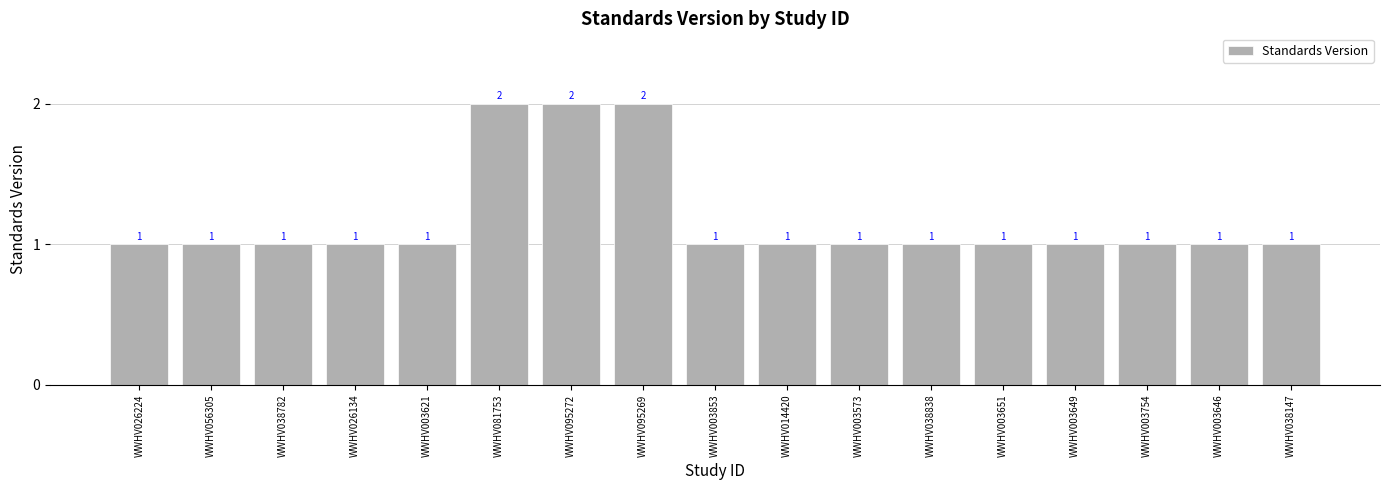

What is the ratio of the value at WWHV038147 to the value at WWHV003853?

1.0